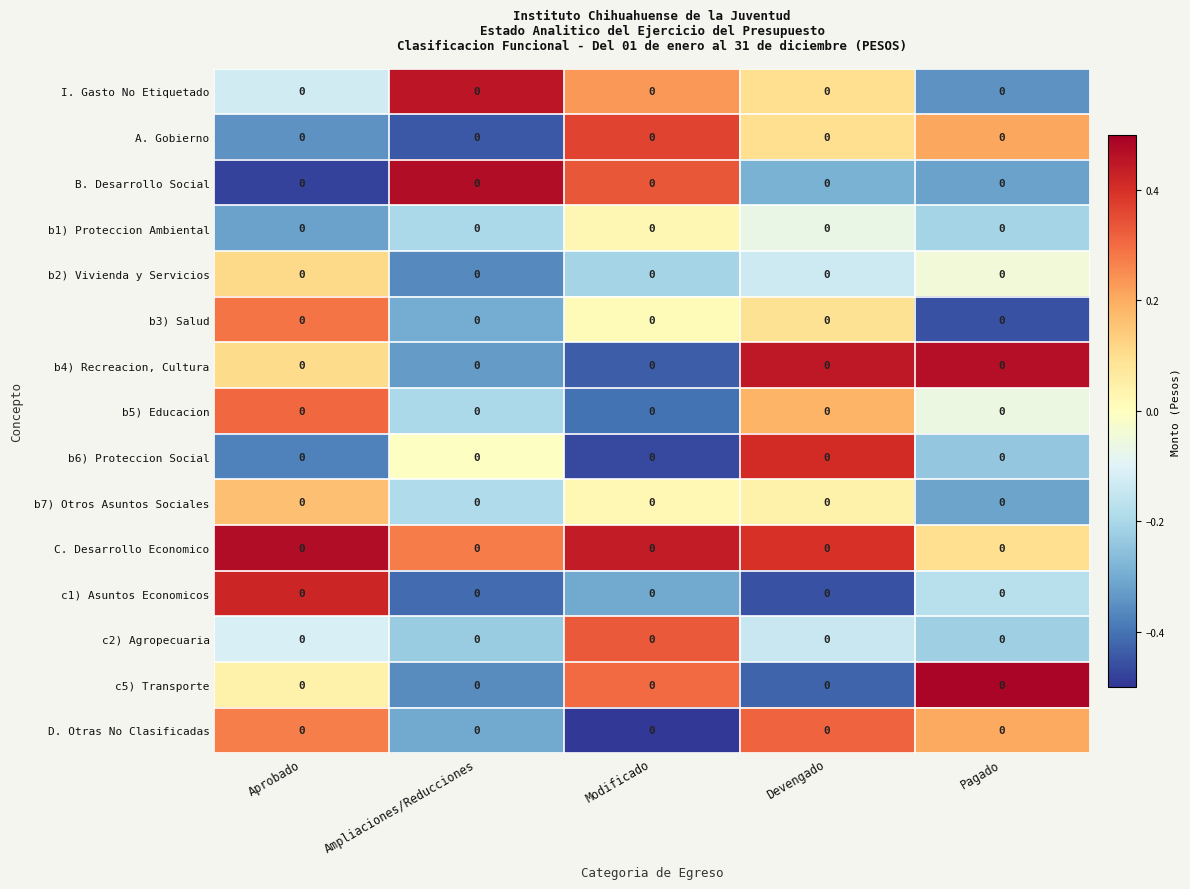

How many series are shown in this chart?

15